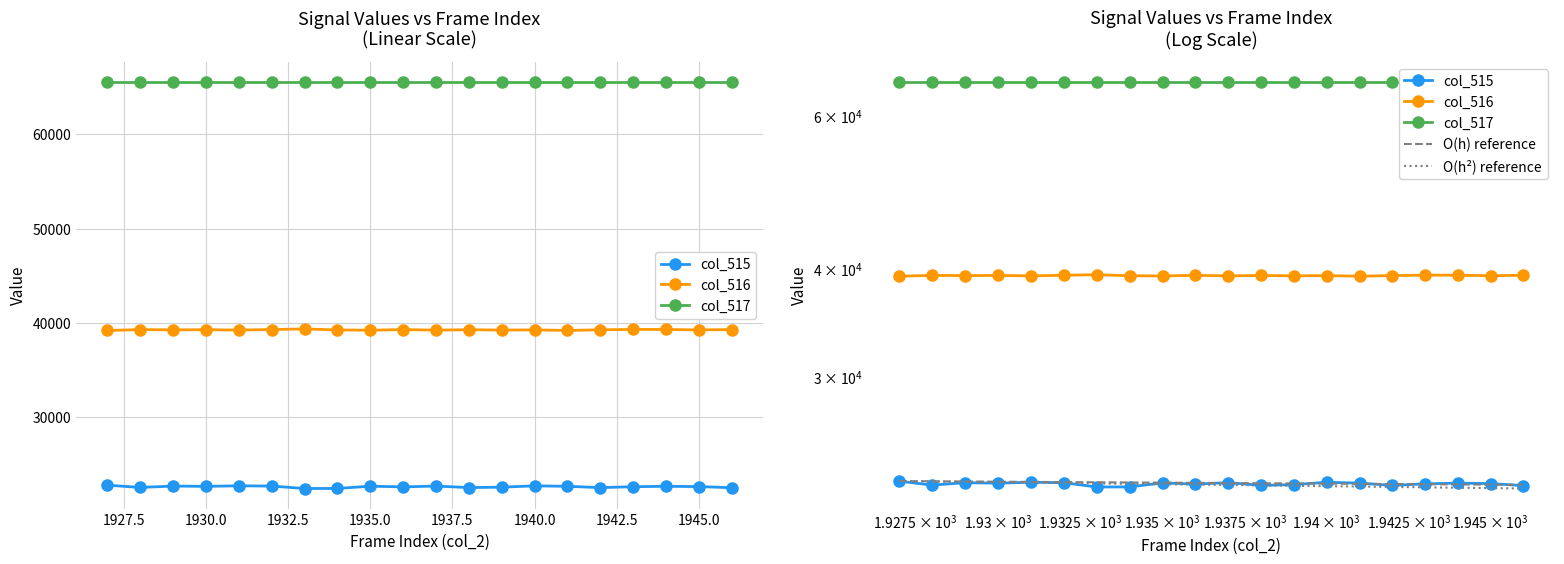

What is the greatest value displayed?

65535.0